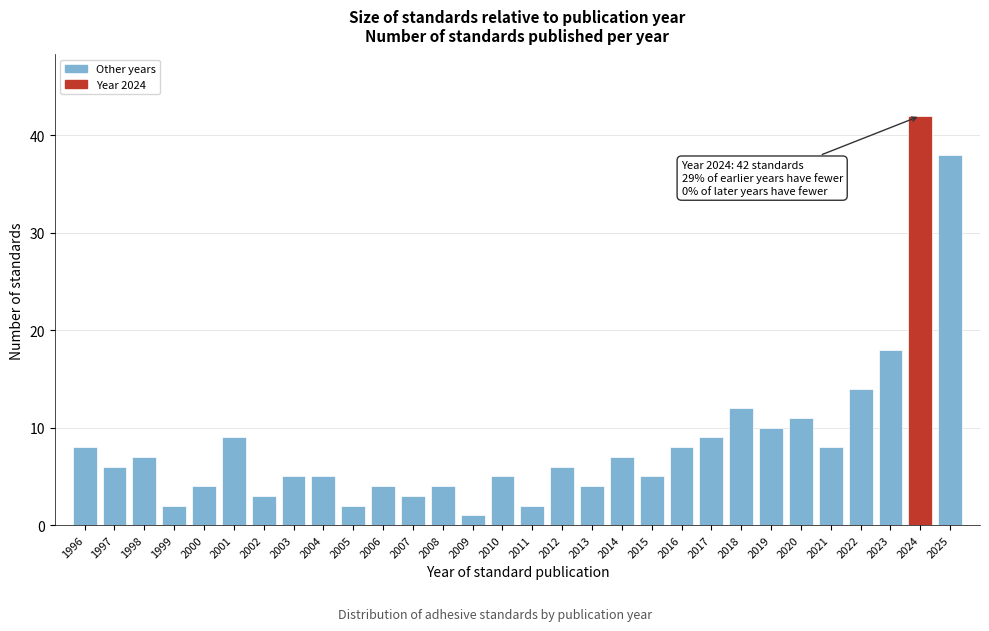

Reading left to right, what are all the values shown in this chart?

1996=8	1997=6	1998=7	1999=2	2000=4	2001=9	2002=3	2003=5	2004=5	2005=2	2006=4	2007=3	2008=4	2009=1	2010=5	2011=2	2012=6	2013=4	2014=7	2015=5	2016=8	2017=9	2018=12	2019=10	2020=11	2021=8	2022=14	2023=18	2024=42	2025=38